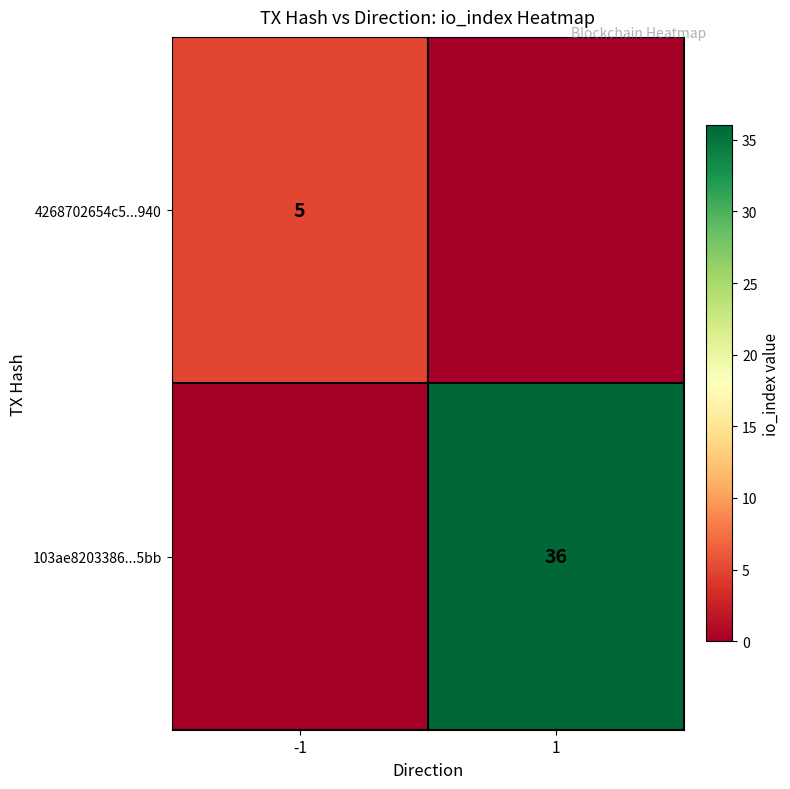

Is the value of 103ae8203386...5bb at 1 greater than the value of 4268702654c5...940 at -1?

Yes